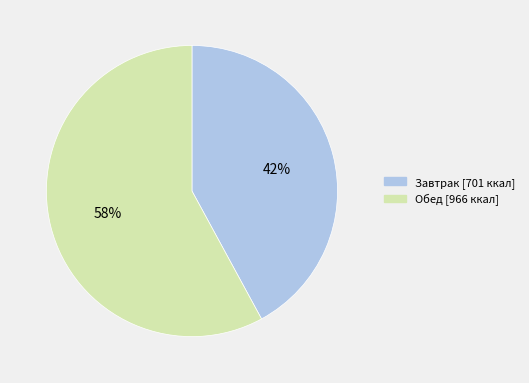

Is there any slice that represents more than half of the pie?

Yes